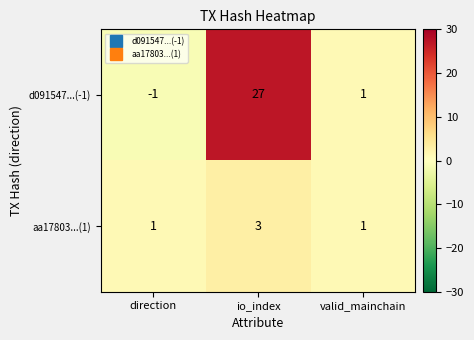

The aa17803...(1) series shows 3 at io_index. True or false?

True